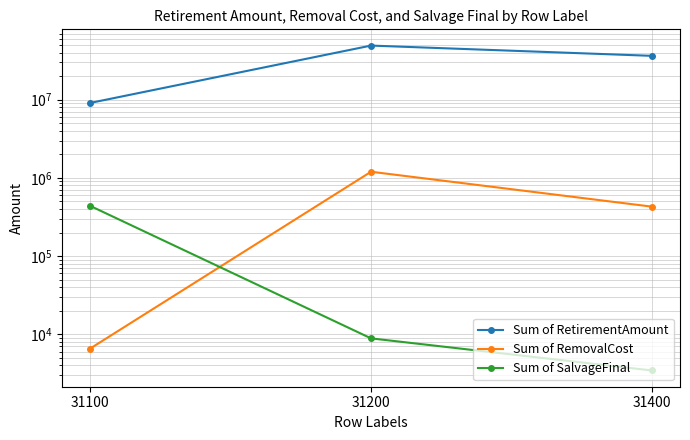

How many lines are shown in the chart?

3